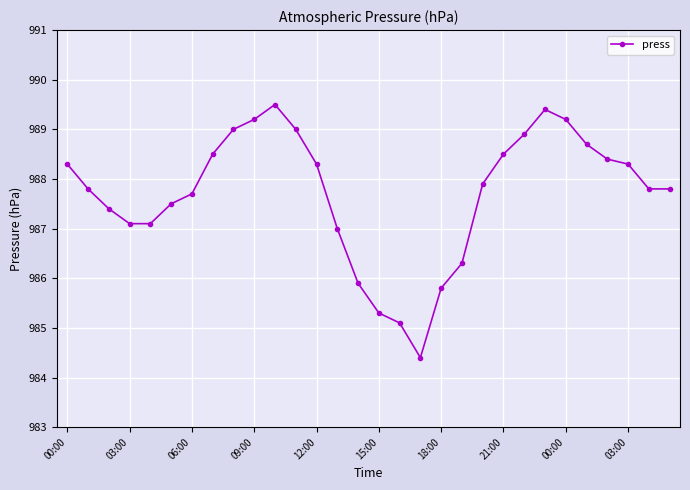

What is the difference between the maximum and minimum values?

5.1